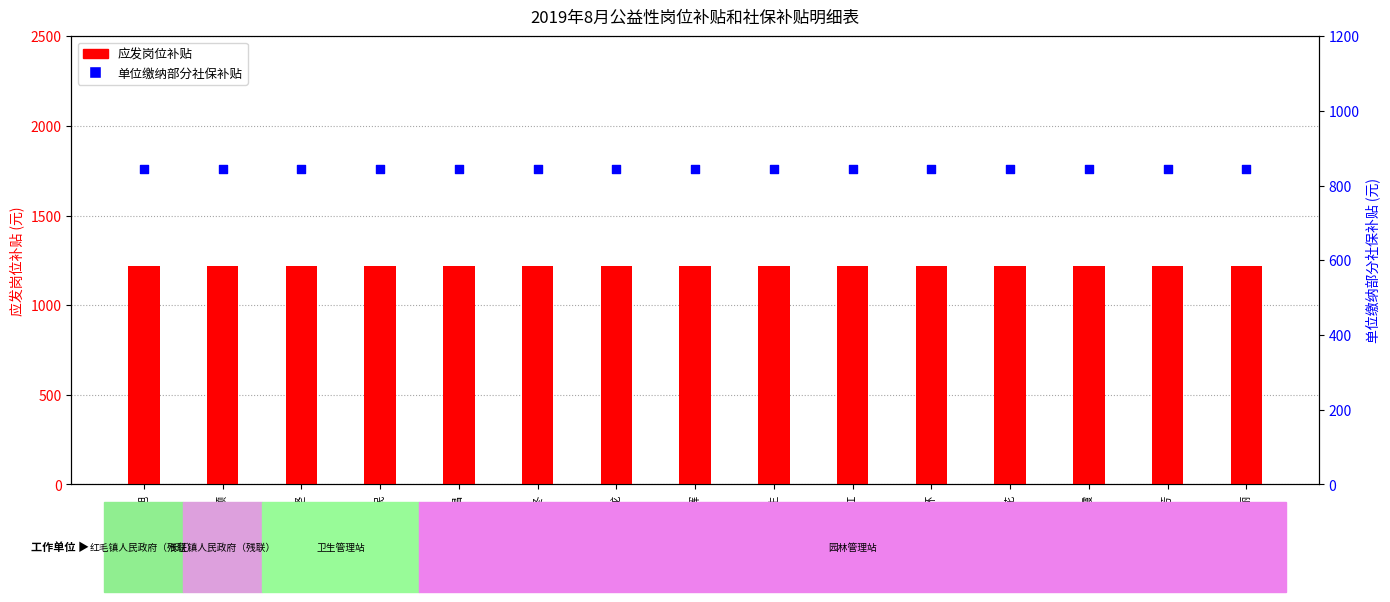

Is the value of 单位缴纳部分社保补贴 at 王积龙 greater than the value of 应发岗位补贴 at 李秀红?

No